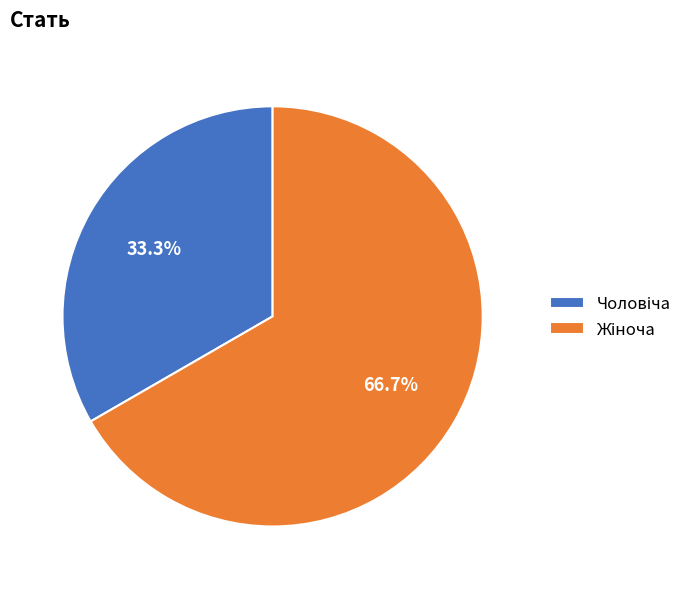

Is there a majority slice in this chart?

Yes